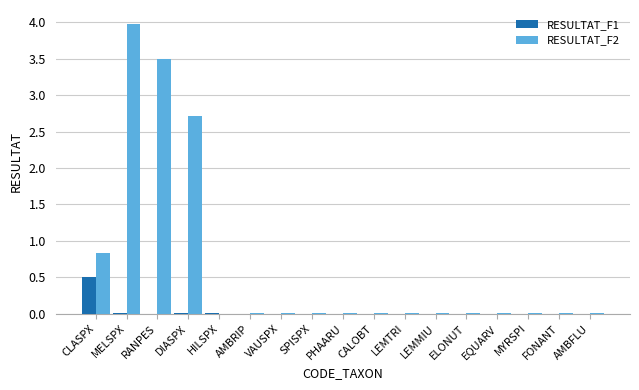

What is the greatest value displayed?

4.0